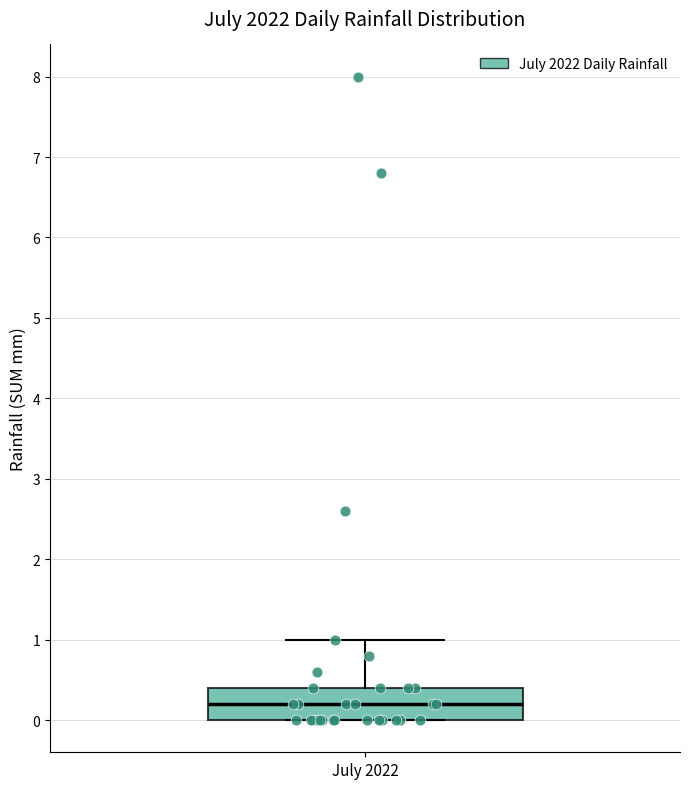

Transcribe this box plot: give where the median line is, the range the box spans, and where the two whiskers end, as read against the y-axis. The values are not printed on the chart, so give them approximately, as read against the axis.

median 0.2, box 0.0 to 0.4, whiskers 0.0 to 1.0